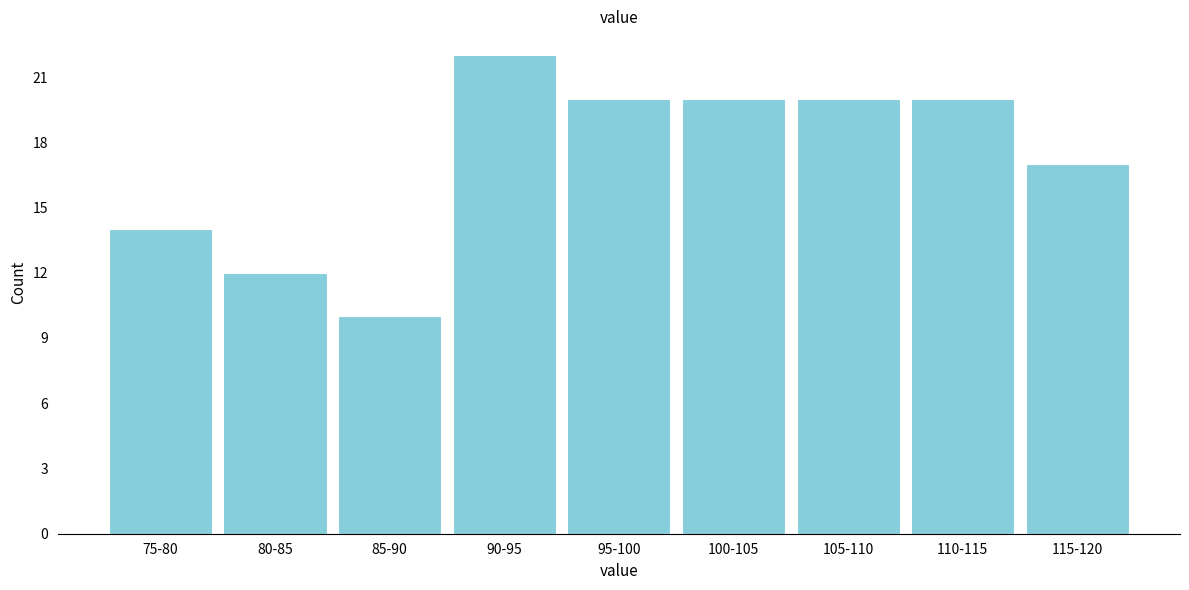

Reading left to right, extract all data points from this chart.

75-80=14	80-85=12	85-90=10	90-95=22	95-100=20	100-105=20	105-110=20	110-115=20	115-120=17